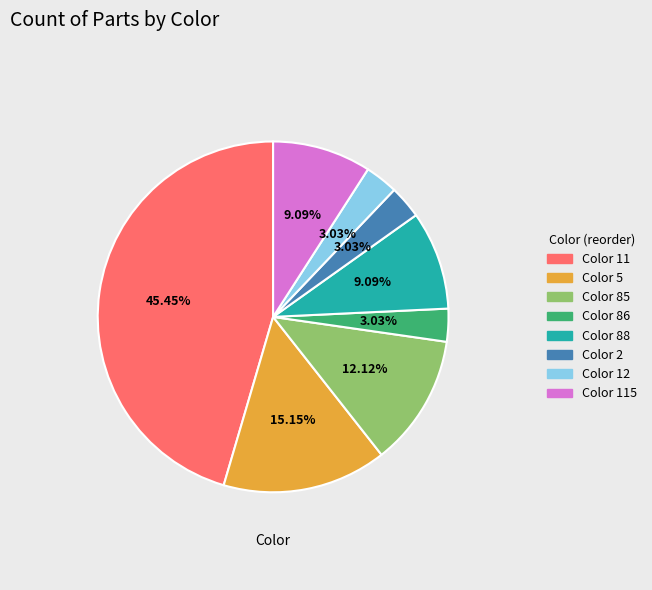

What is the ratio of the value at Color 88 to the value at Color 86?

3.0